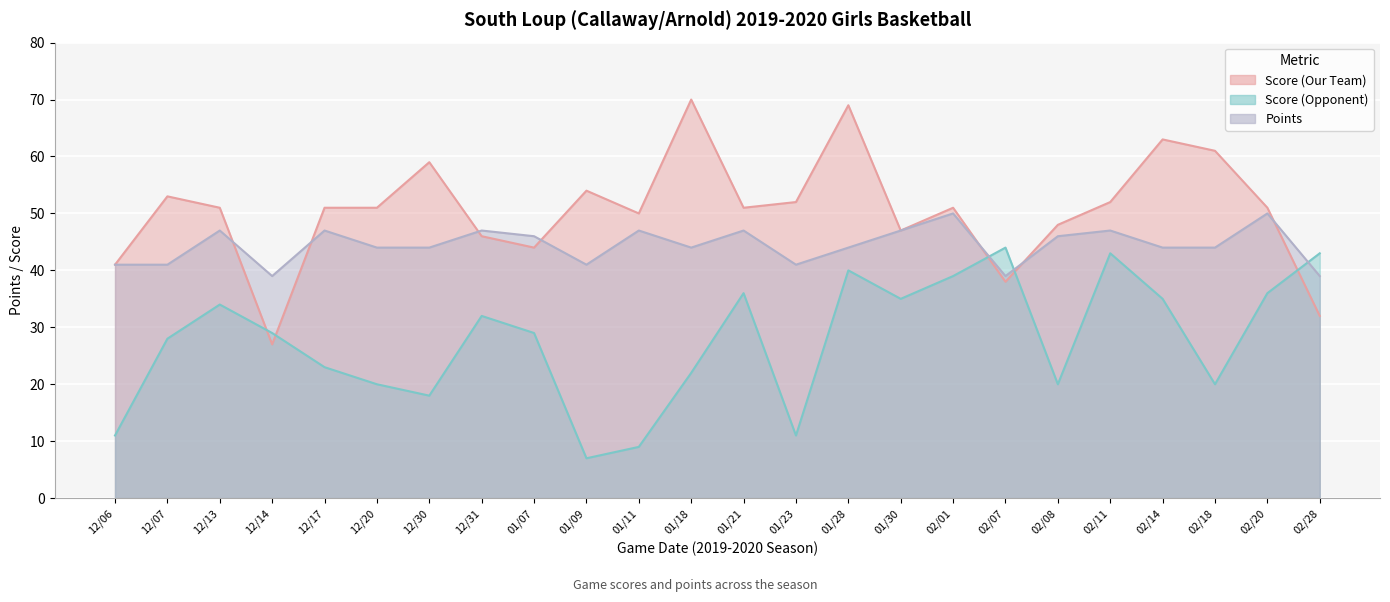

What is the average value of the Score (Our Team) series?

50